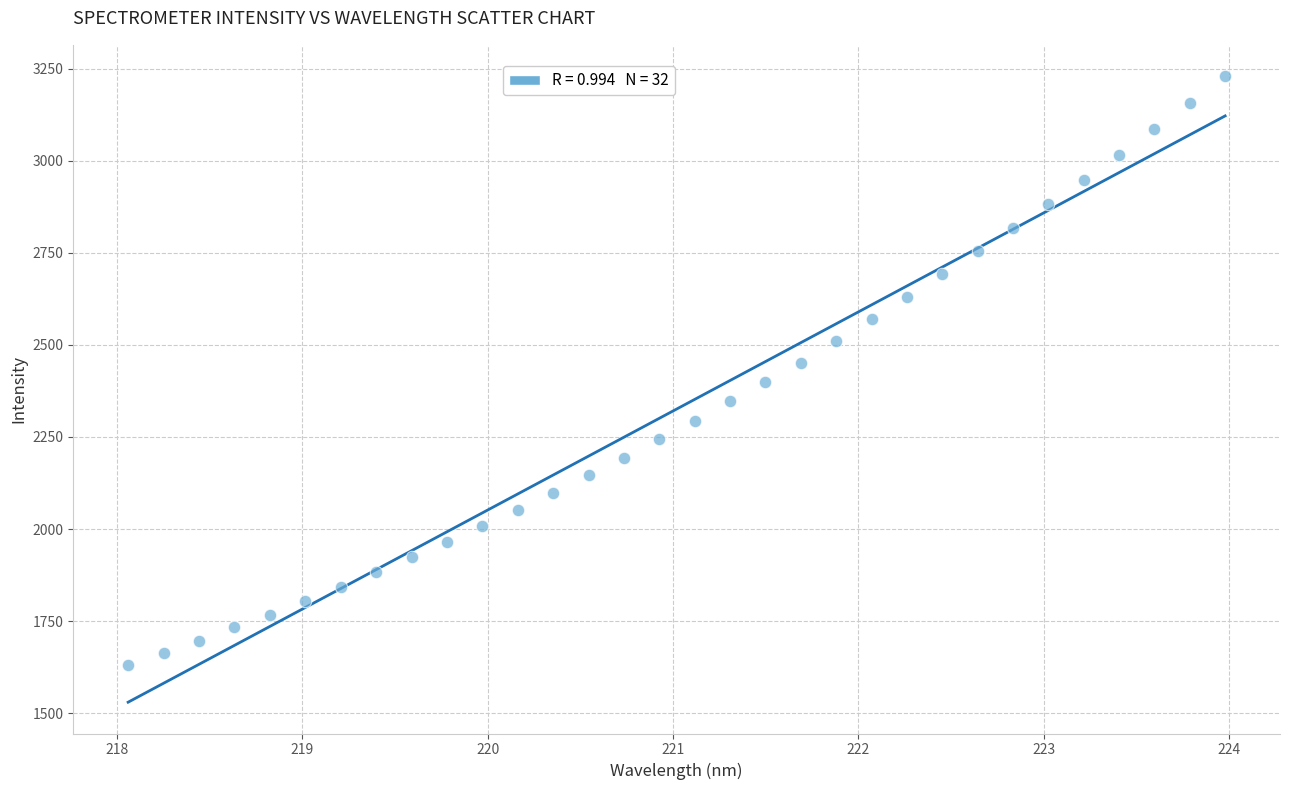

What is the range of X values (max minus min)?

5.9